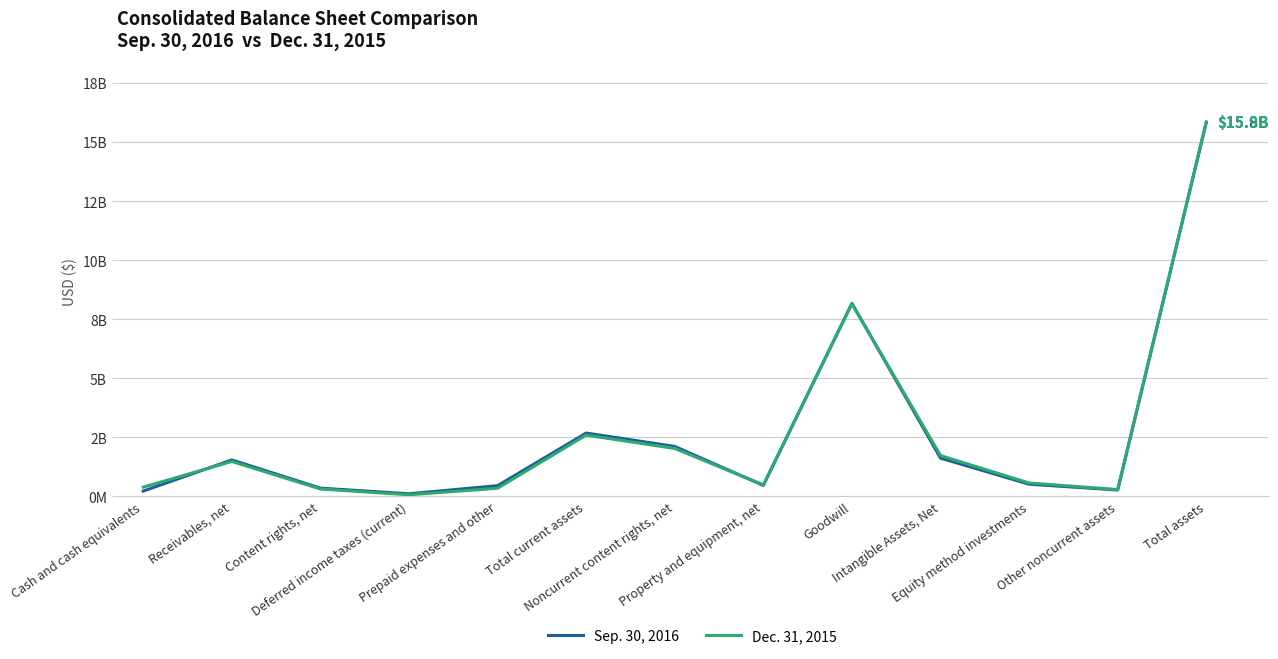

Rank the series by their maximum value, from lowest to highest.

Sep. 30, 2016, Dec. 31, 2015